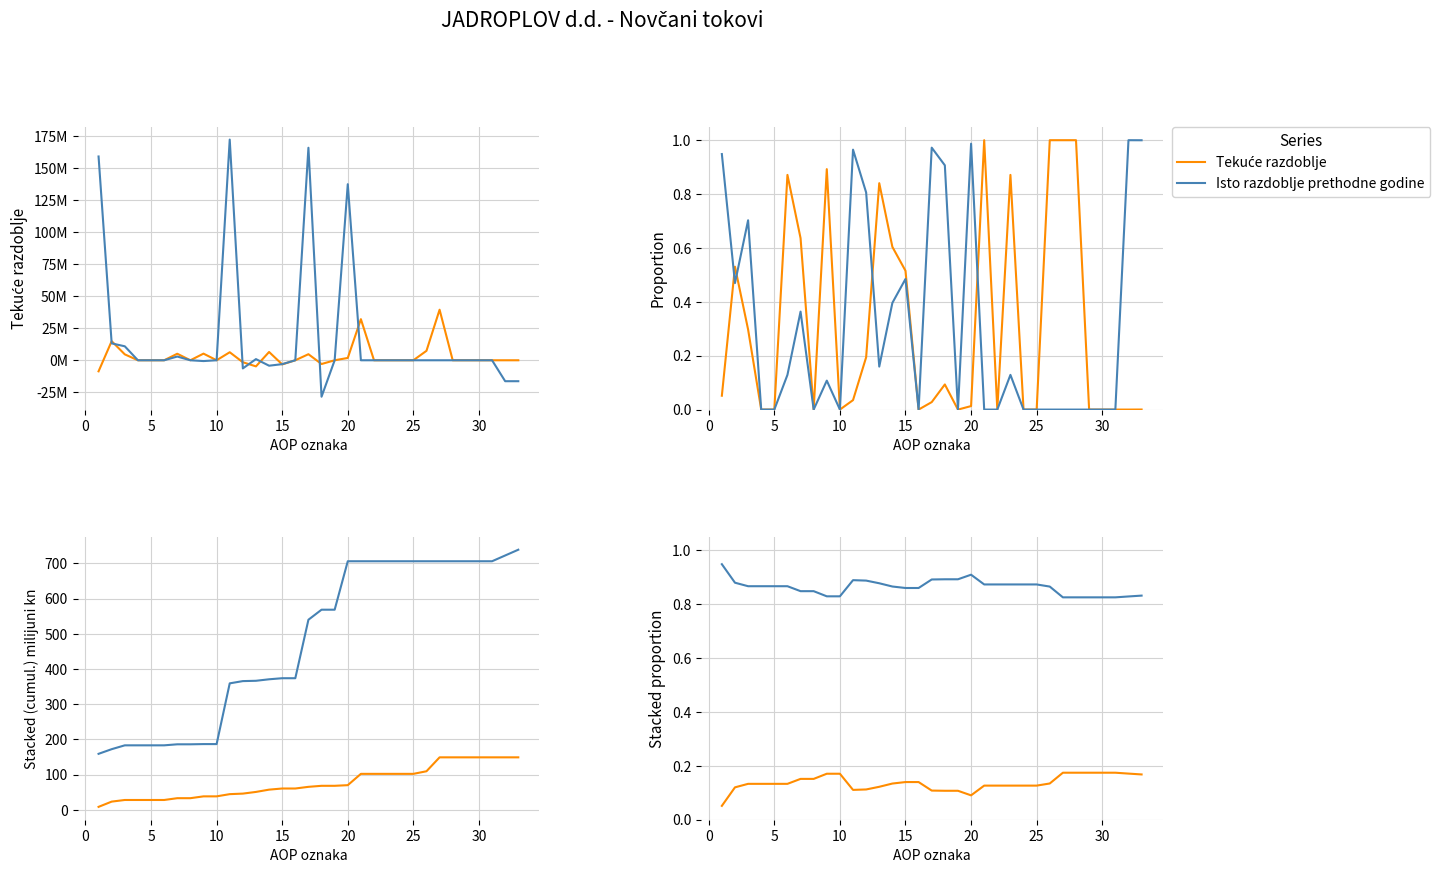

True or false: Isto razdoblje prethodne godine and Tekuće razdoblje cross at least once.

False